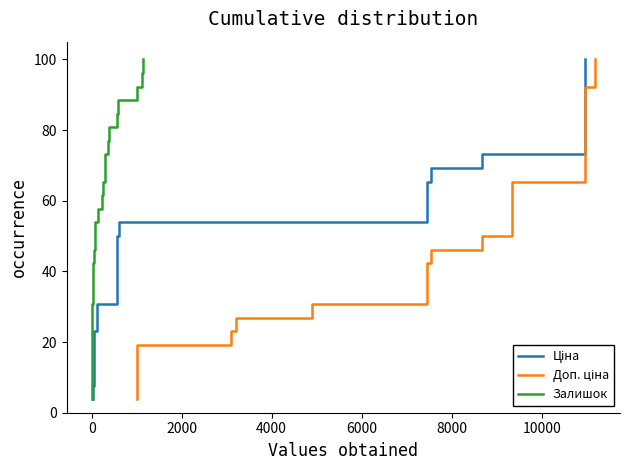

What is the minimum value for Ціна?

3.8